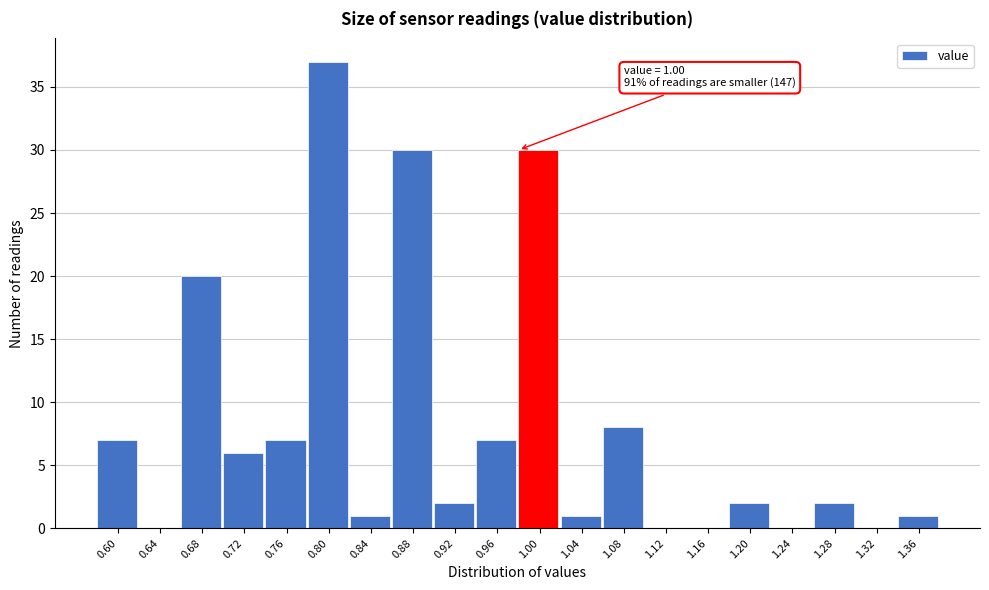

Reading left to right, transcribe all the data shown in this chart.

0.60=7	0.64=0	0.68=20	0.72=6	0.76=7	0.80=37	0.84=1	0.88=30	0.92=2	0.96=7	1.00=30	1.04=1	1.08=8	1.12=0	1.16=0	1.20=2	1.24=0	1.28=2	1.32=0	1.36=1